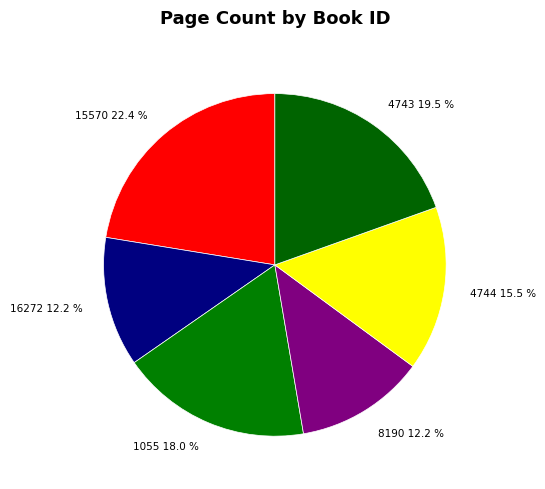

Is there a majority slice in this chart?

No